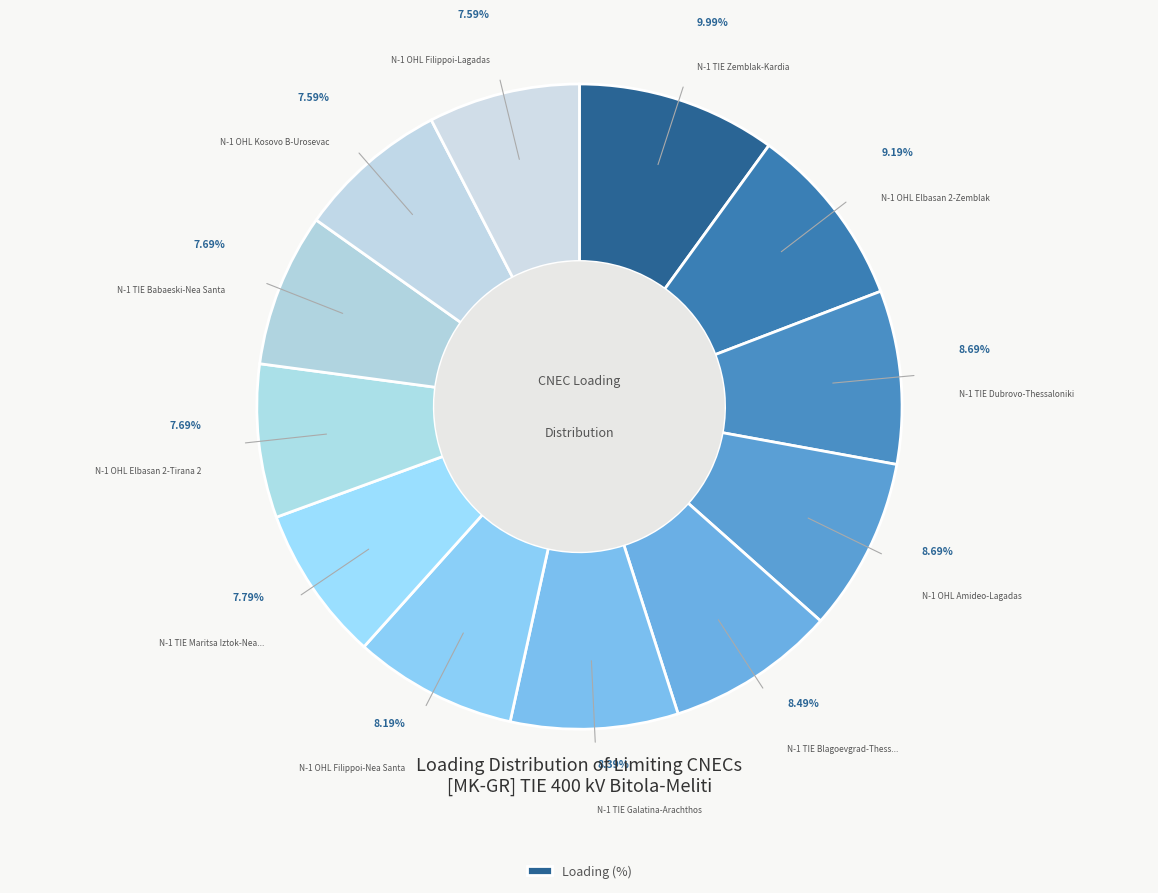

Count the number of slices in the pie.

12